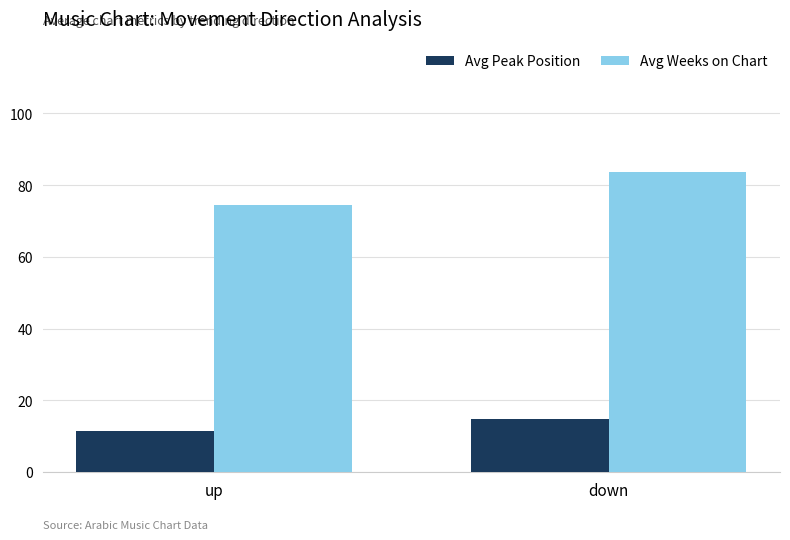

How many groups of bars are there?

2